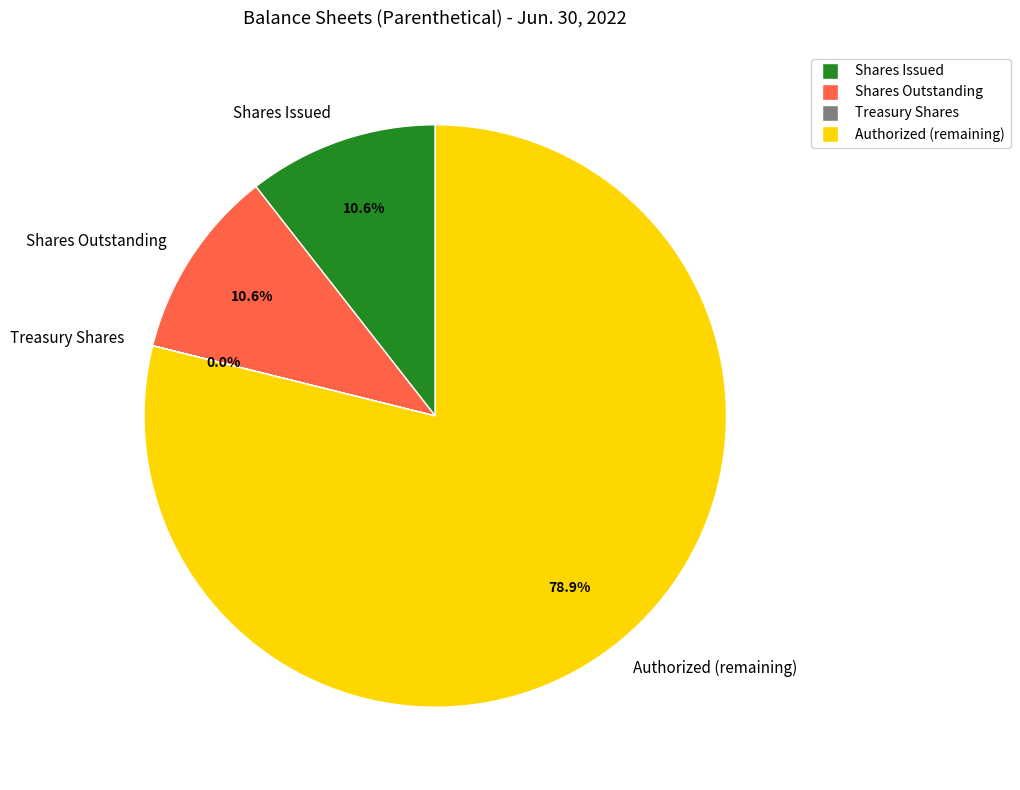

Is there a majority slice in this chart?

Yes